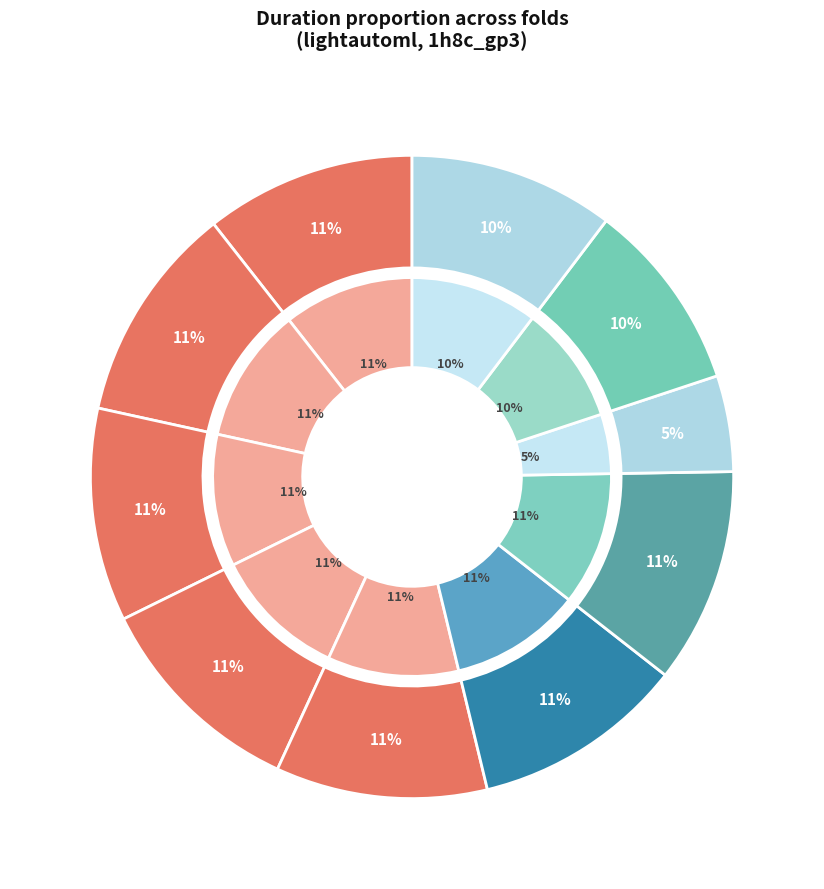

The fold_2 slice represents 11% of the pie. True or false?

True